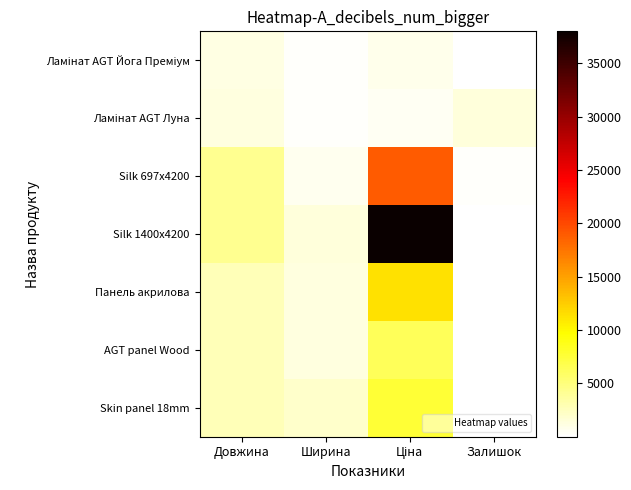

Which series has the widest spread of values?

Silk 1400x4200